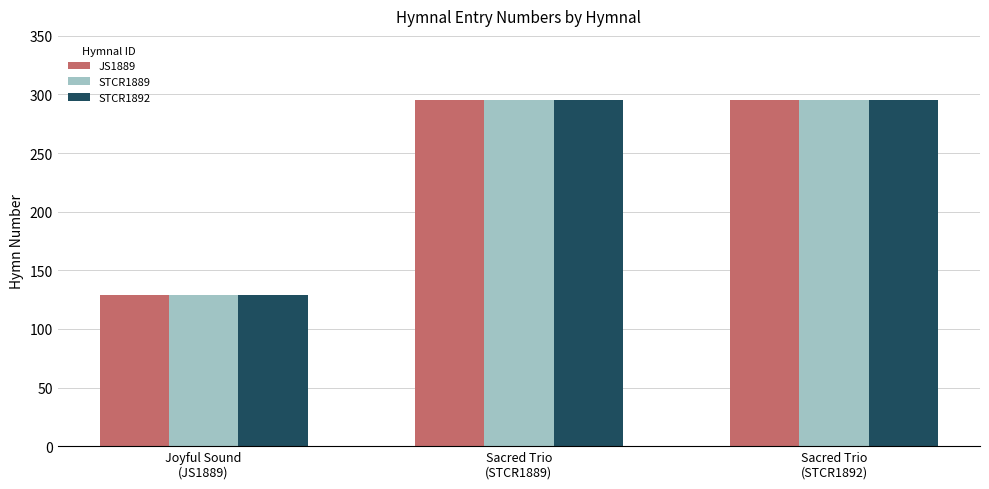

What is the sum of the JS1889 values at Sacred Trio
(STCR1889) and Sacred Trio
(STCR1892)?

590